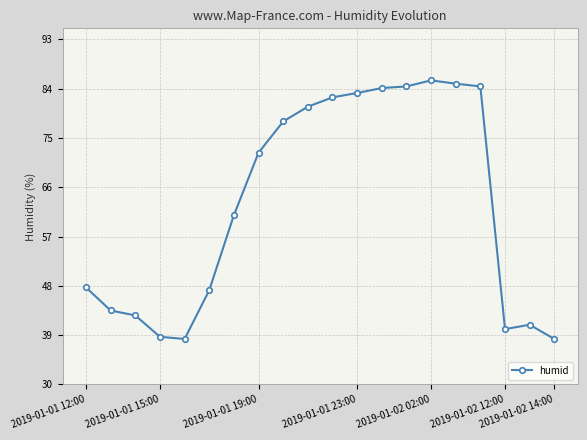

Count the number of data series in this chart.

1